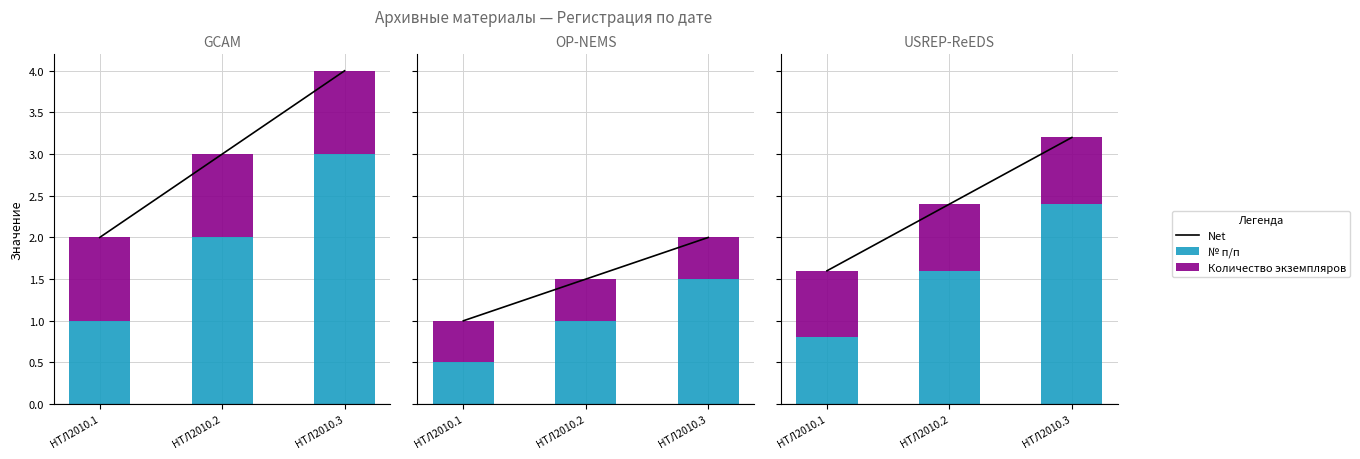

The Количество экземпляров series shows 0.4 at НТЛ2010.2. True or false?

False